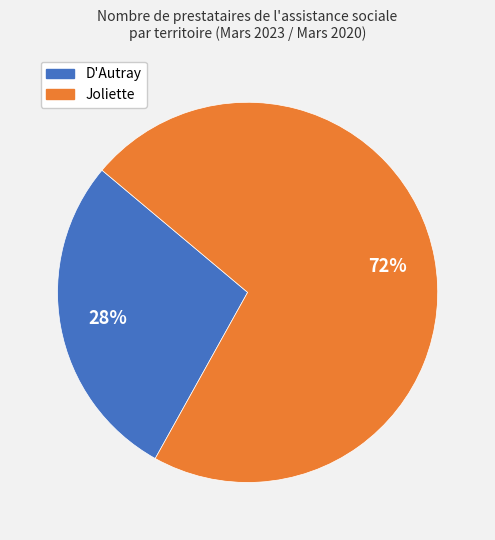

The D'Autray slice represents 40% of the pie. True or false?

False